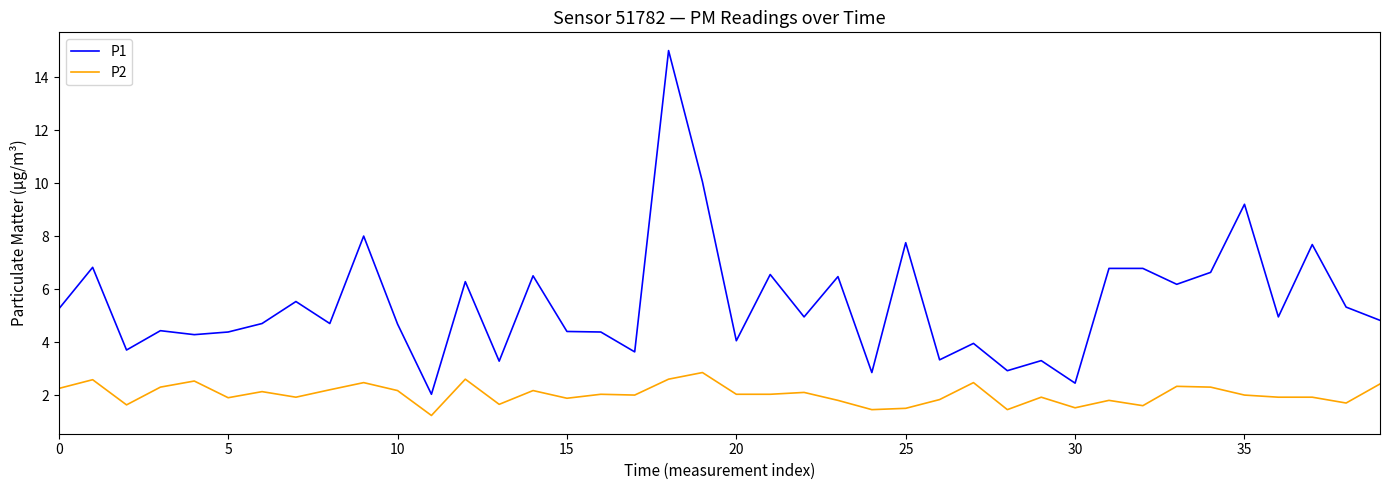

Is this an area chart (filled region under the line)?

No